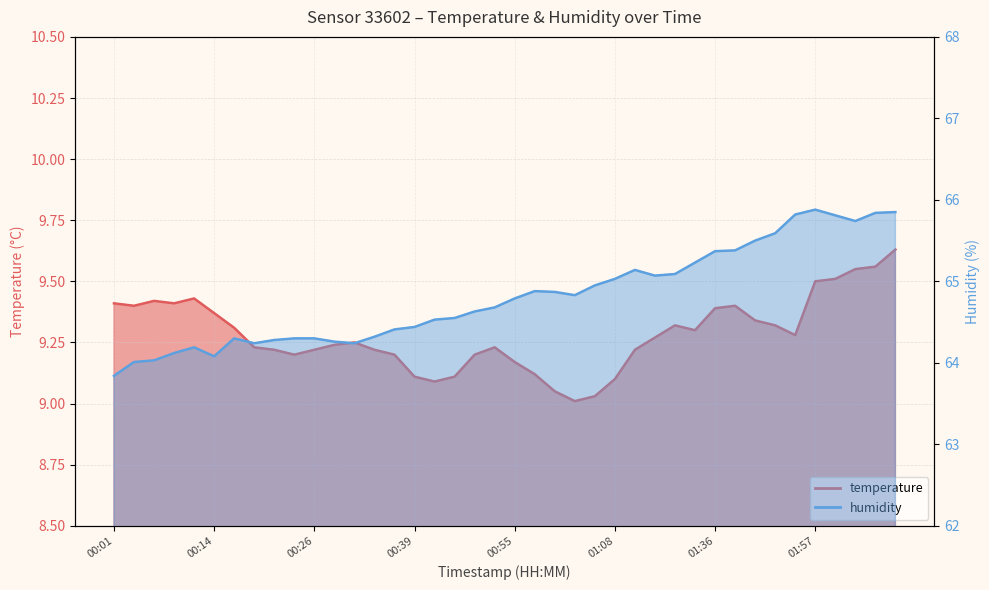

How many lines are shown in the chart?

2